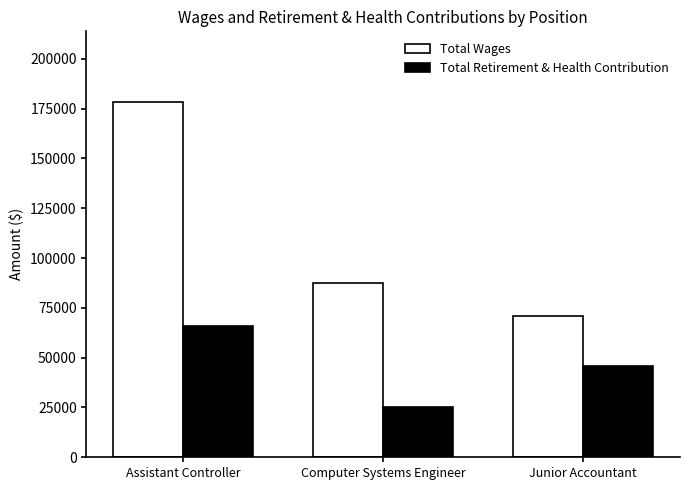

At which label does Total Retirement & Health Contribution first exceed 45856?

Assistant Controller